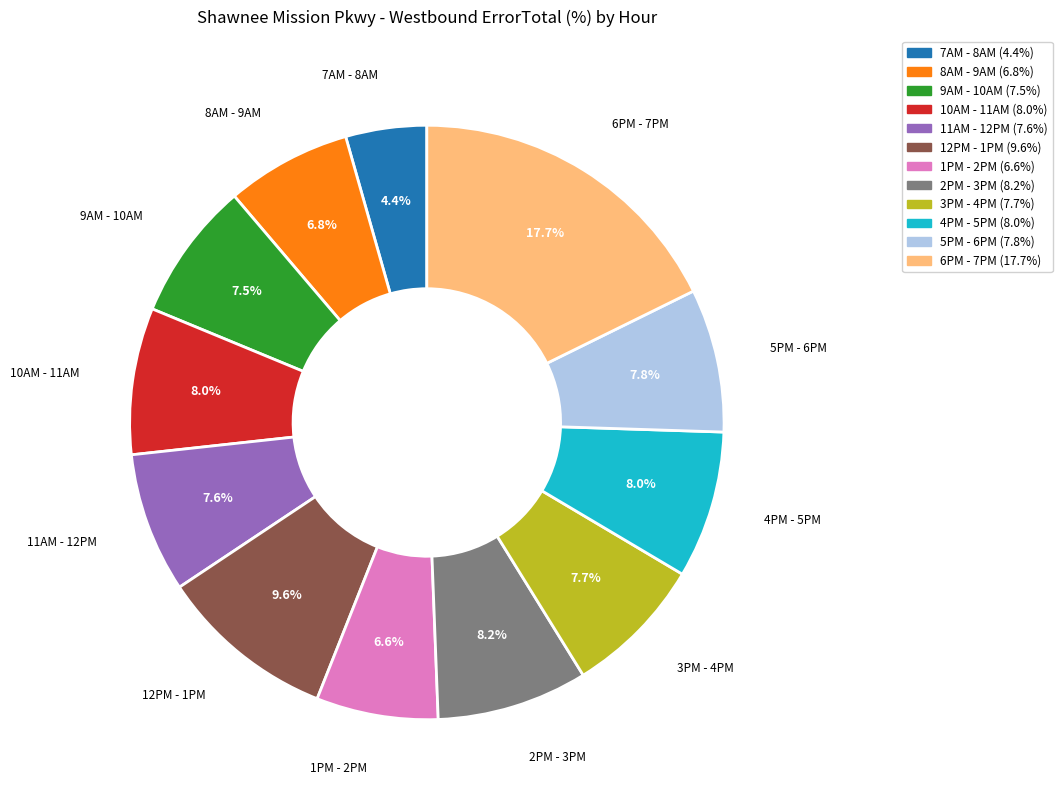

What is the total percentage of 10AM - 11AM and 2PM - 3PM?

16.2%